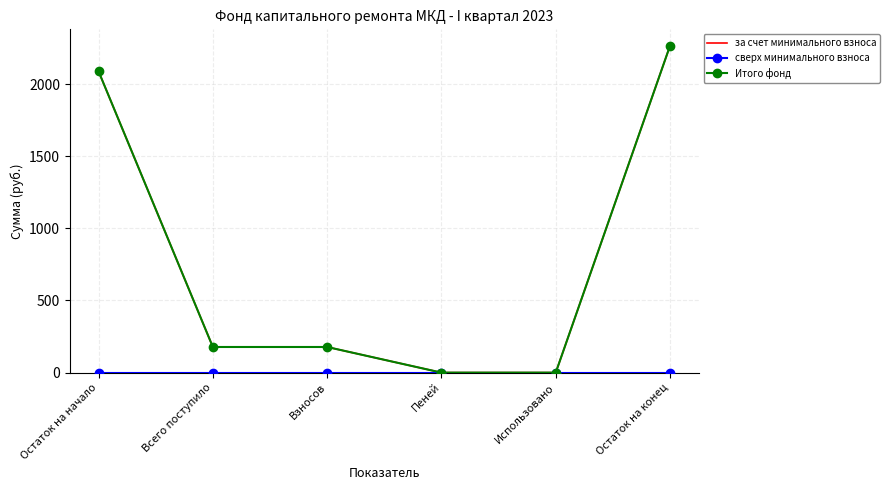

Is the value of сверх минимального взноса at Взносов greater than the value of за счет минимального взноса at Взносов?

No